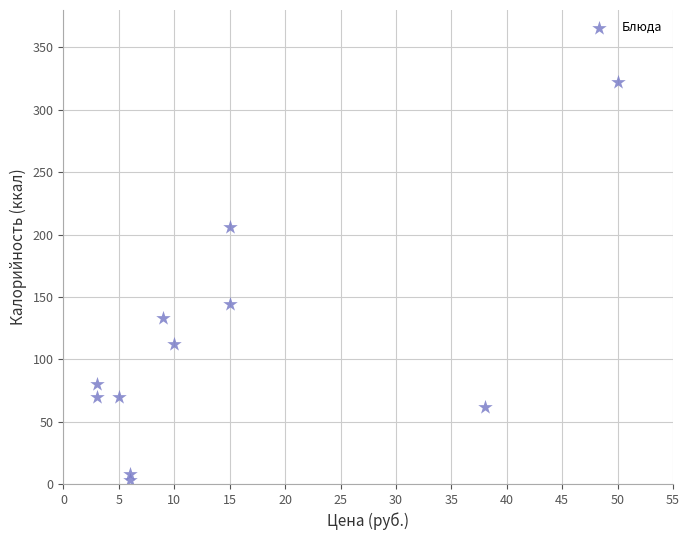

What Y value in the scatter plot is closest to 162?

144